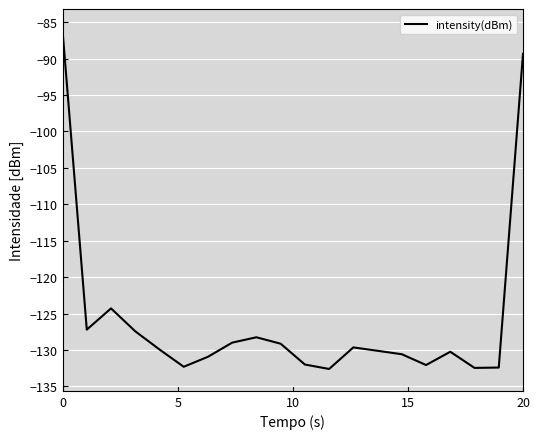

What is the greatest value displayed?

-86.2